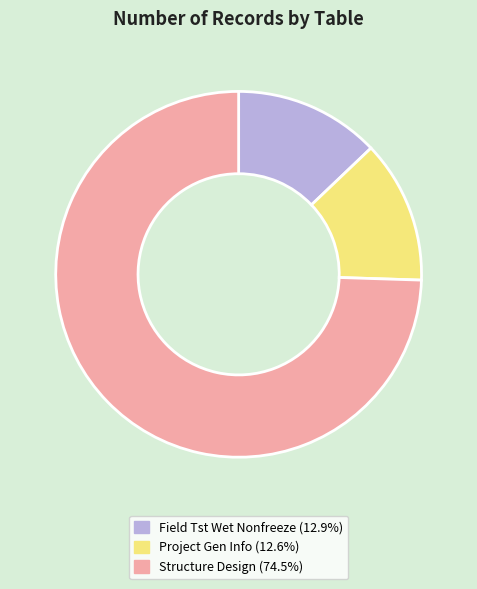

Is there a majority slice in this chart?

Yes